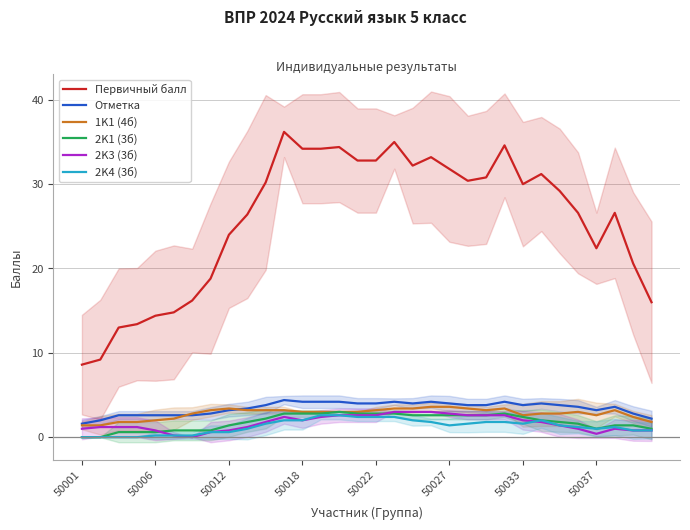

What is the difference between the maximum and minimum values in the Отметка series?

2.8